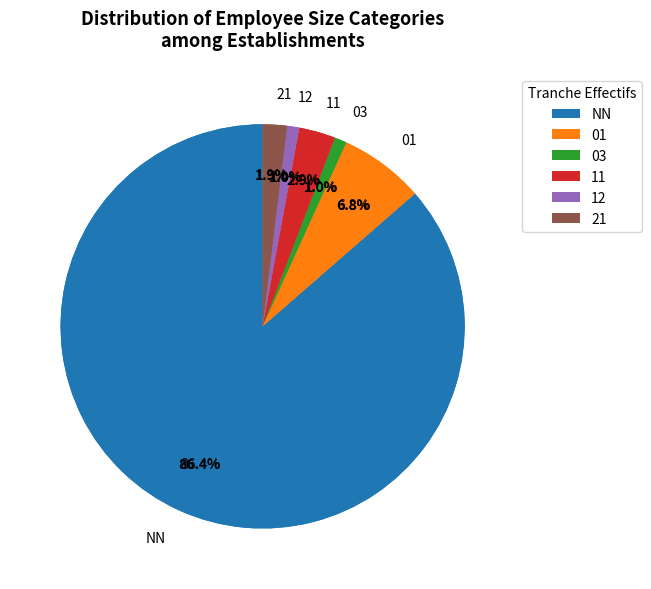

What is the largest slice in the pie chart?

NN